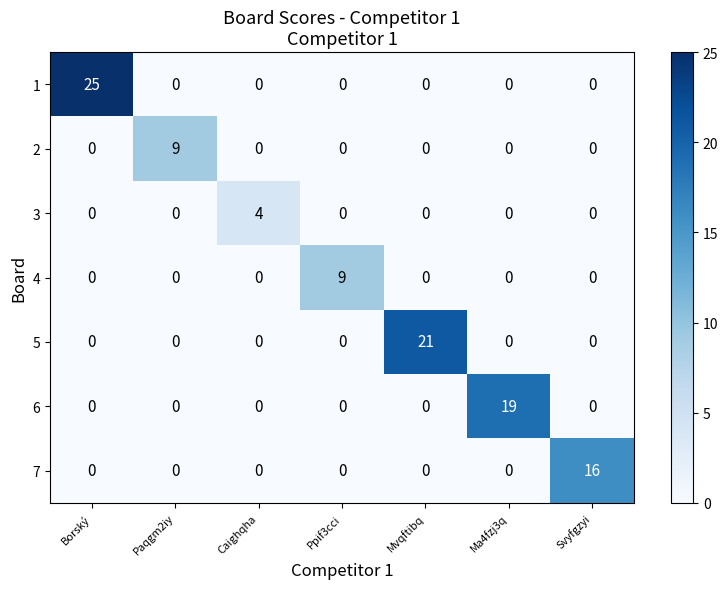

What is the total value across all series at Ma4fzj3q?

19